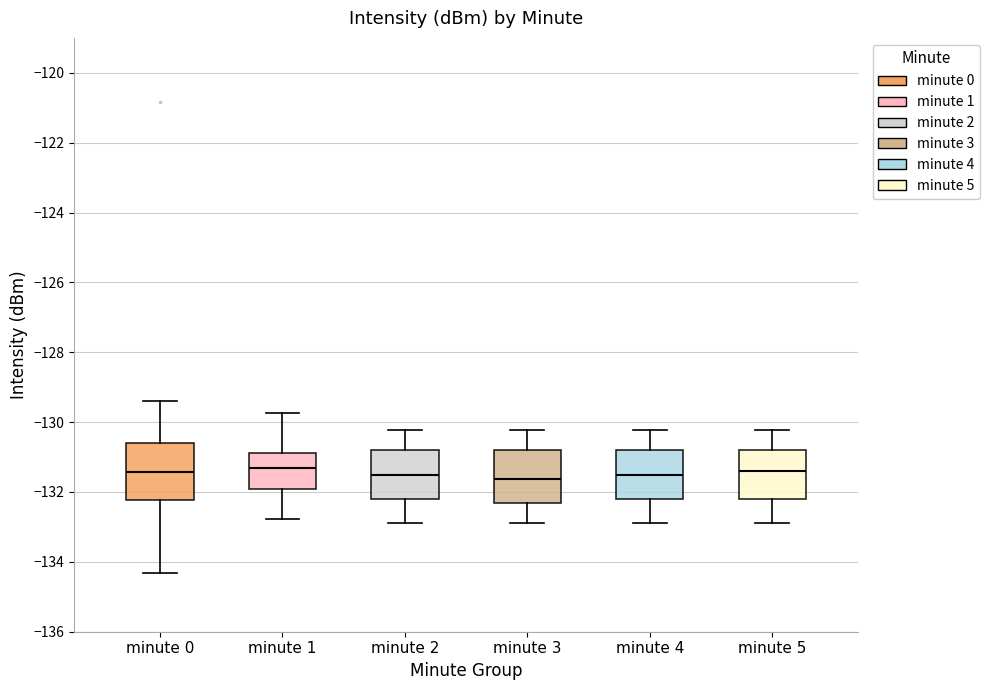

Reading left to right, transcribe this box plot: for each box, give where its median line is, the range the box spans, and where its two whiskers end, as read against the y-axis. The values are not printed on the chart, so give them approximately, as read against the axis.

minute 0: median -131.4, box -132.2 to -130.6, whiskers -134.4 to -129.4
minute 1: median -131.4, box -132.0 to -130.8, whiskers -132.8 to -129.8
minute 2: median -131.6, box -132.2 to -130.8, whiskers -132.8 to -130.2
minute 3: median -131.6, box -132.4 to -130.8, whiskers -132.8 to -130.2
minute 4: median -131.6, box -132.2 to -130.8, whiskers -132.8 to -130.2
minute 5: median -131.4, box -132.2 to -130.8, whiskers -132.8 to -130.2